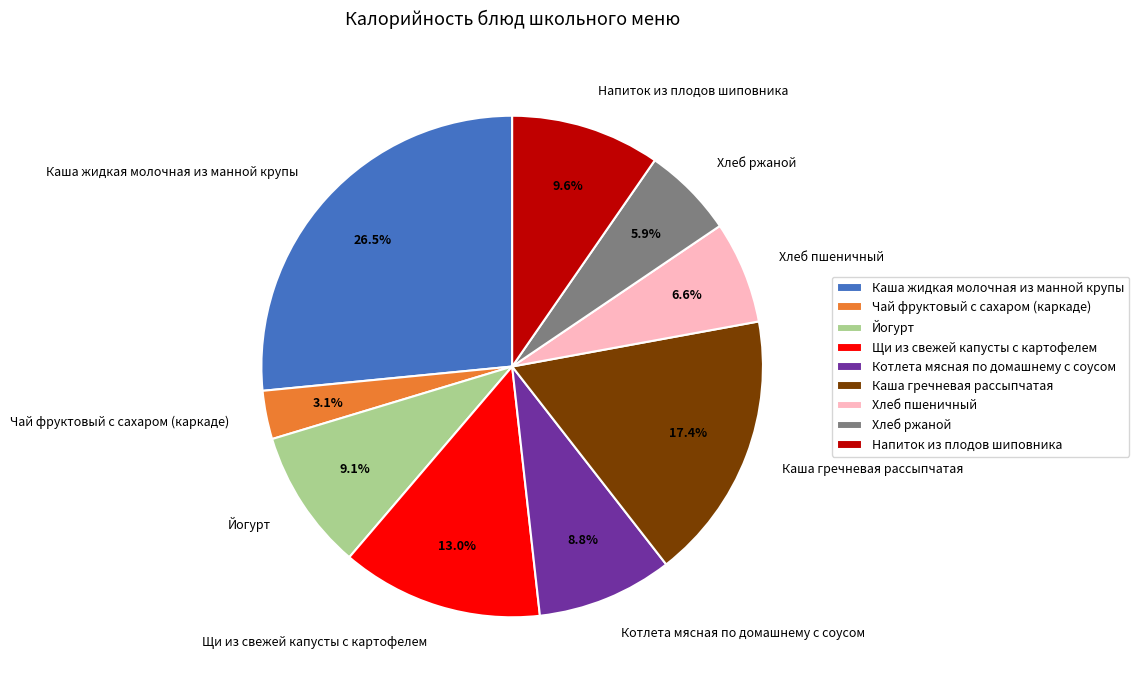

Does Хлеб пшеничный account for over 50% of the chart?

No